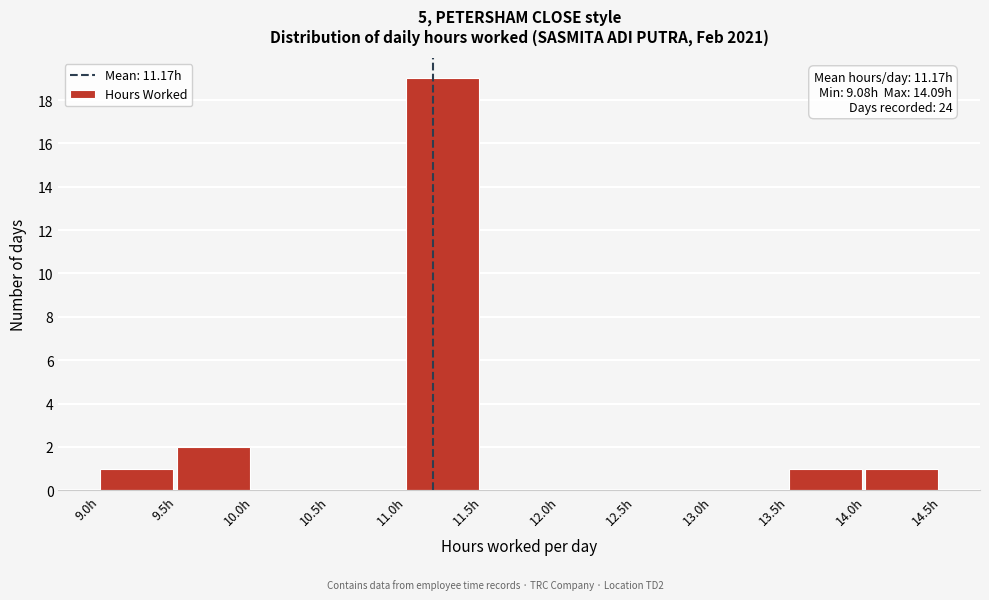

Over which range of the x-axis is the bar tallest?

11.0 to 11.5